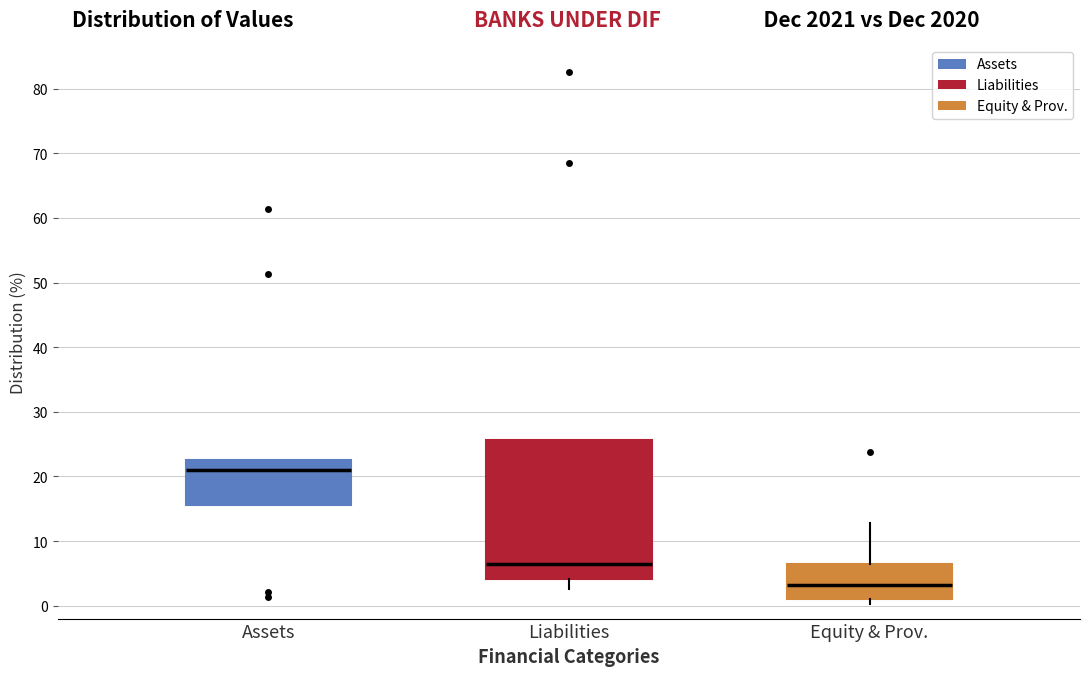

Which box's median line is the highest?

Assets